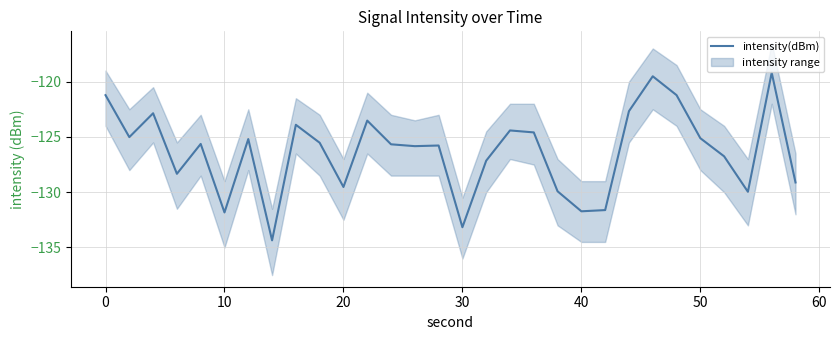

How many points are lower than both their immediate neighbors (excluding endpoints)?

9